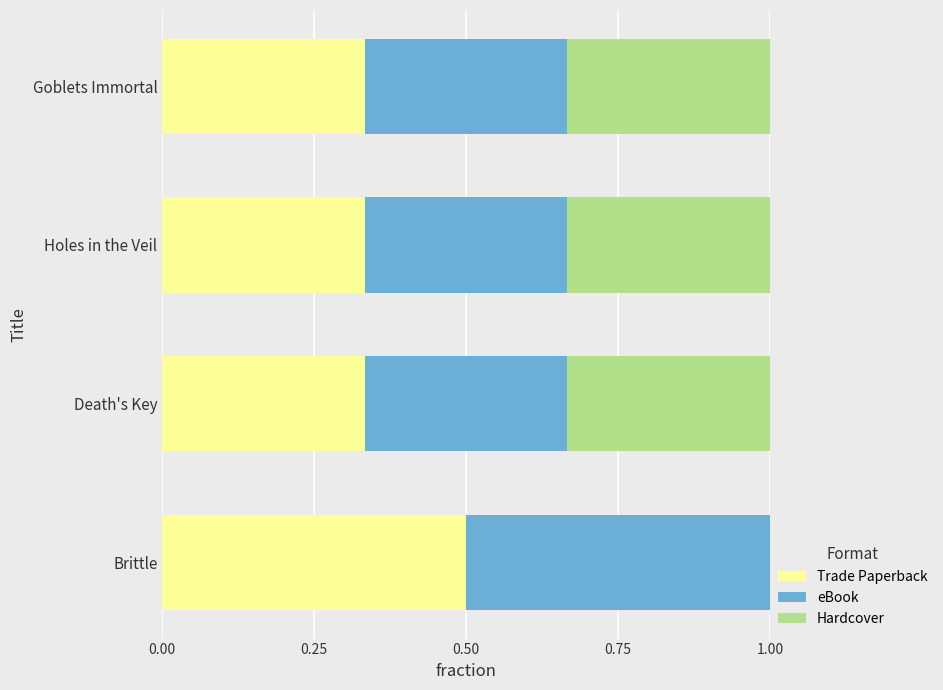

Which category has the highest value in the Trade Paperback series?

Brittle